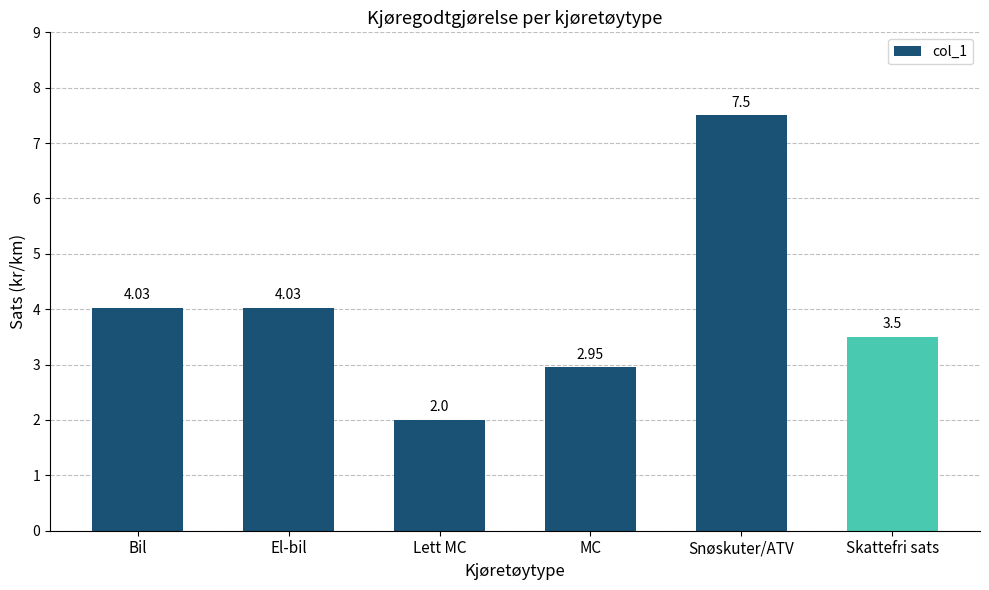

The chart shows a value of 3.7 at Snøskuter/ATV. True or false?

False